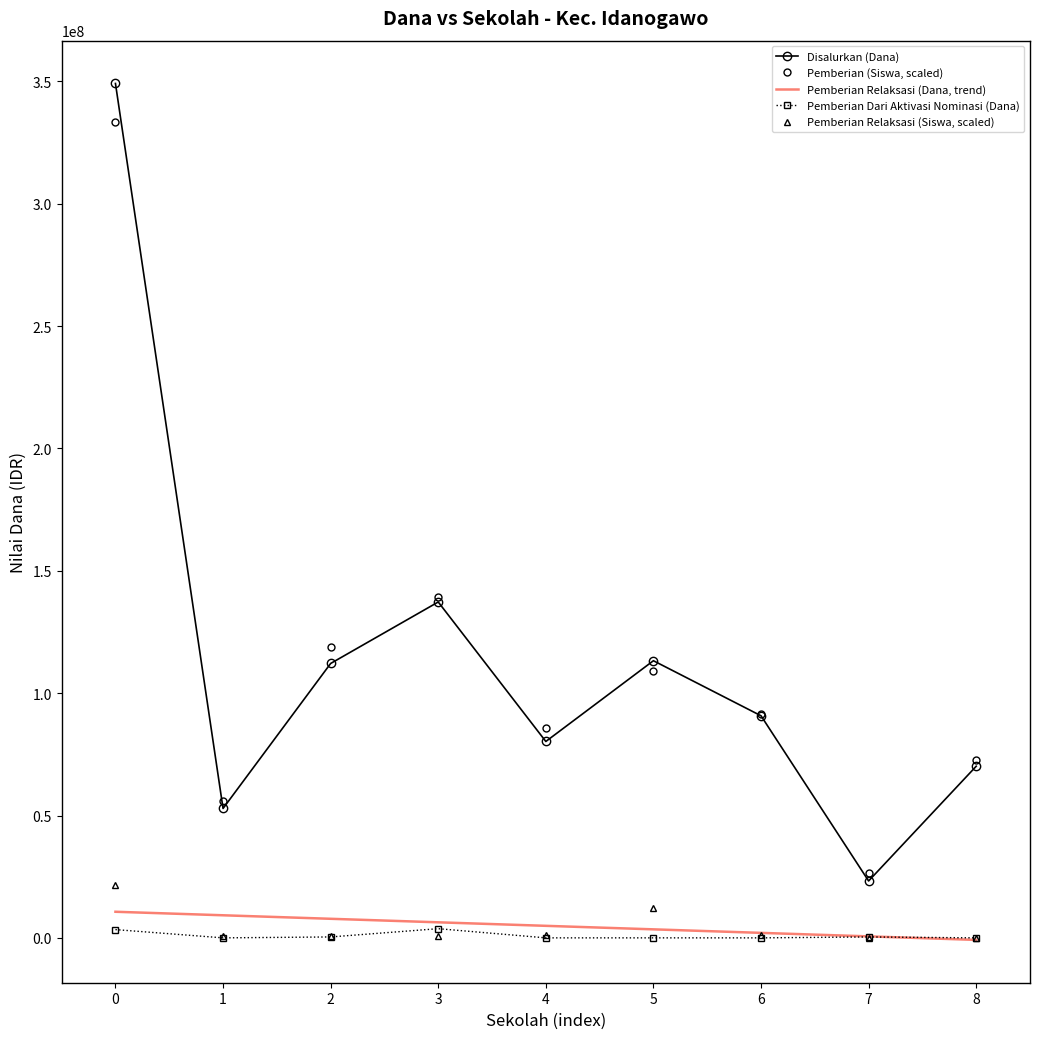

At 5, list the series in order from smallest to largest.

Pemberian Dari Aktivasi Nominasi (Dana), Pemberian Relaksasi (Dana, trend), Pemberian Relaksasi (Siswa, scaled), Pemberian (Siswa, scaled), Disalurkan (Dana)